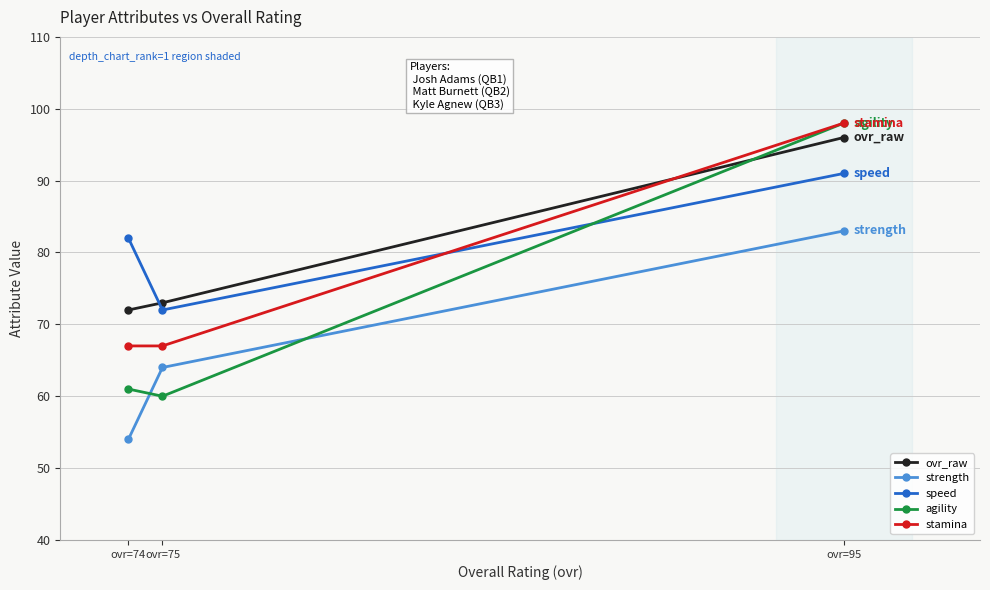

Which series has the largest range (max minus min)?

agility